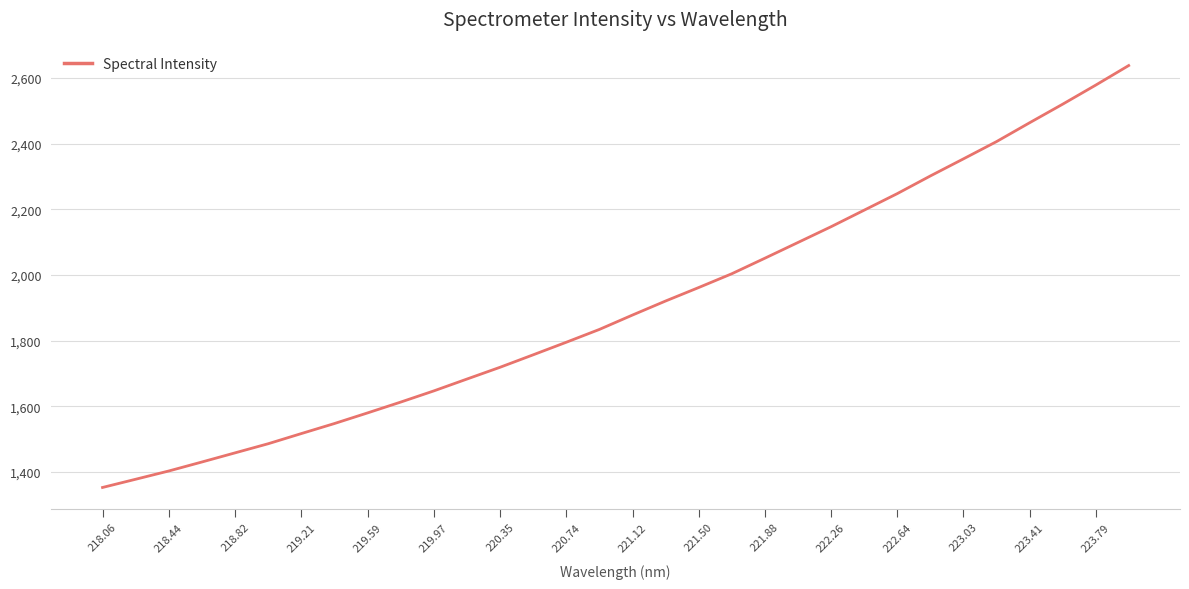

What is the difference between the maximum and minimum values?

1284.2